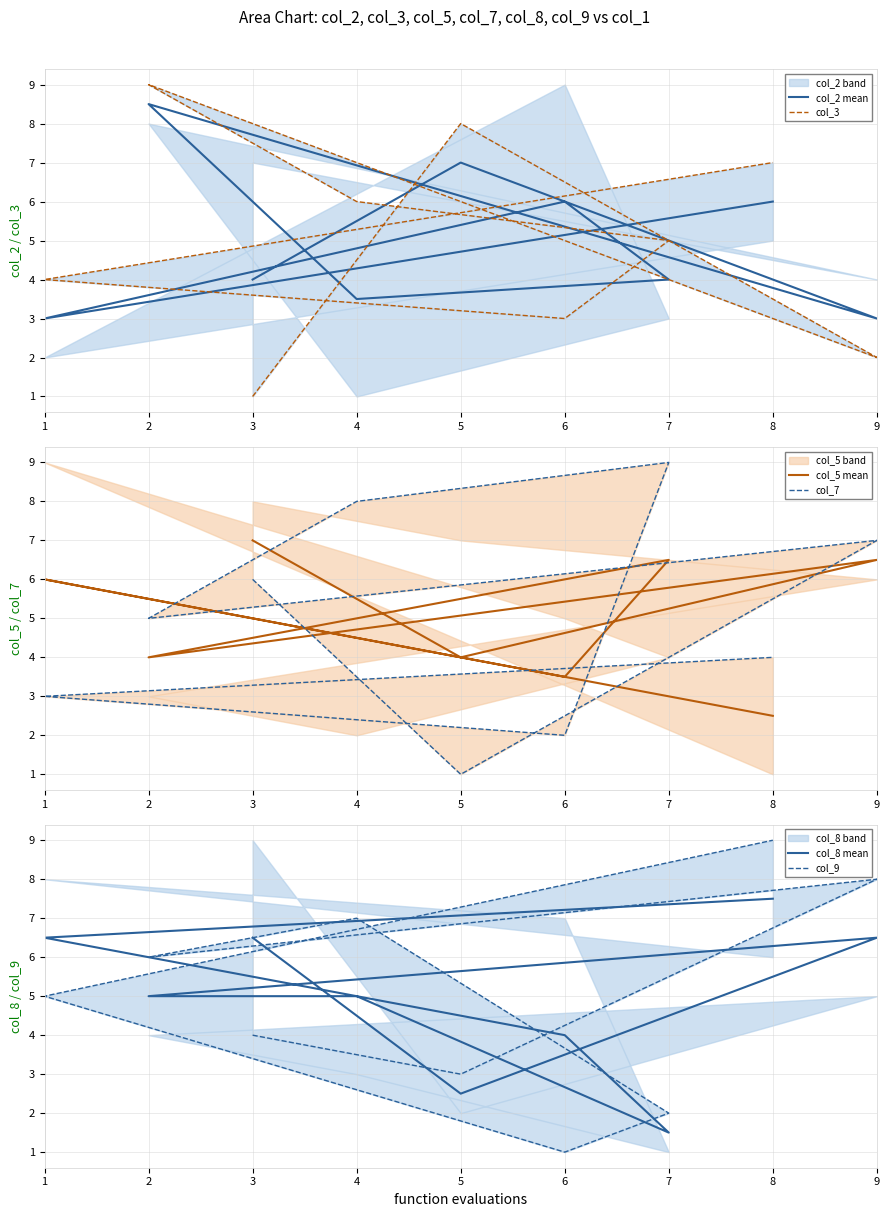

Count the number of categories in the chart.

9